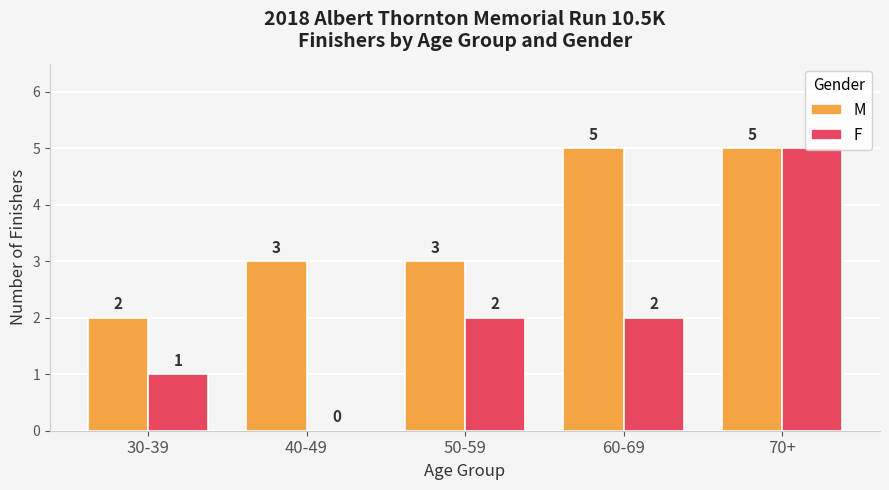

Which series has the largest total across all categories?

M